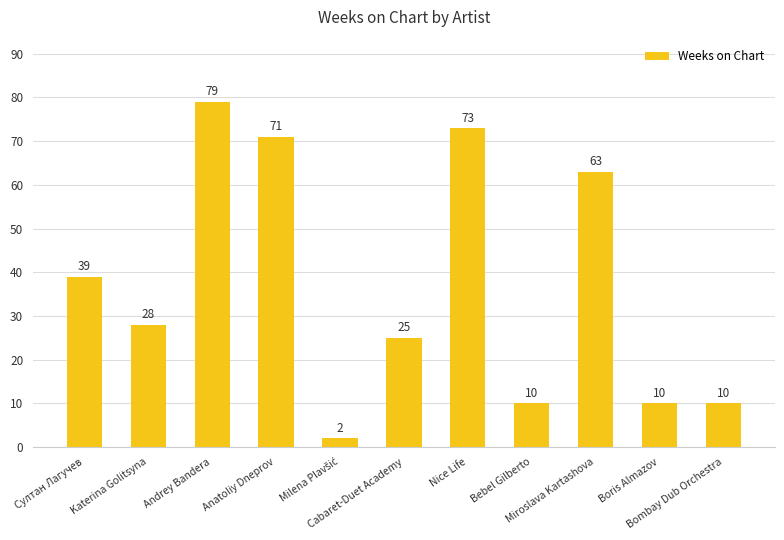

What is the sum of all values?

410